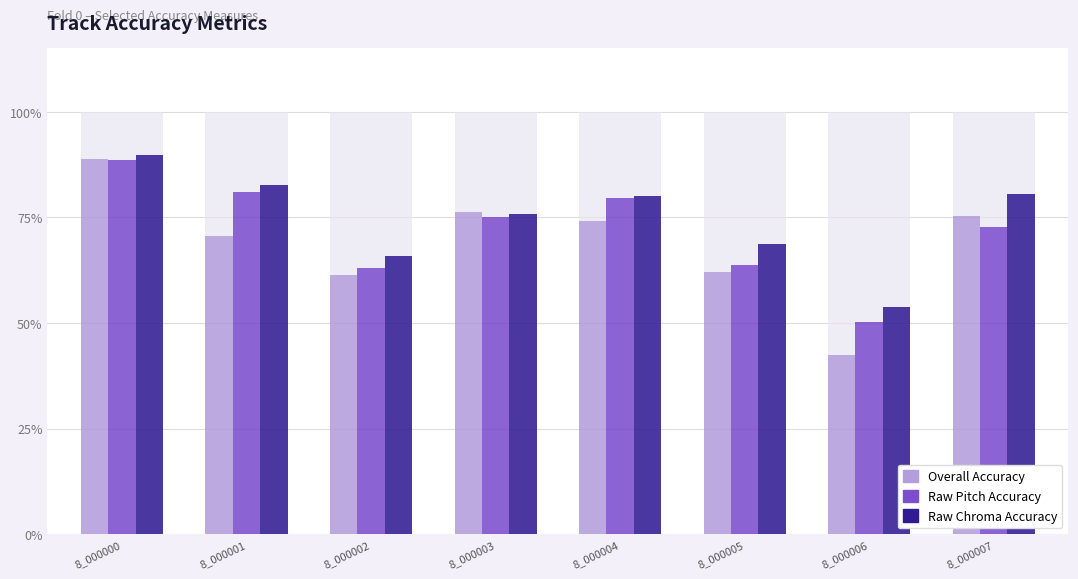

What is the difference between the Overall Accuracy values at 8_000002 and 8_000006?

0.2